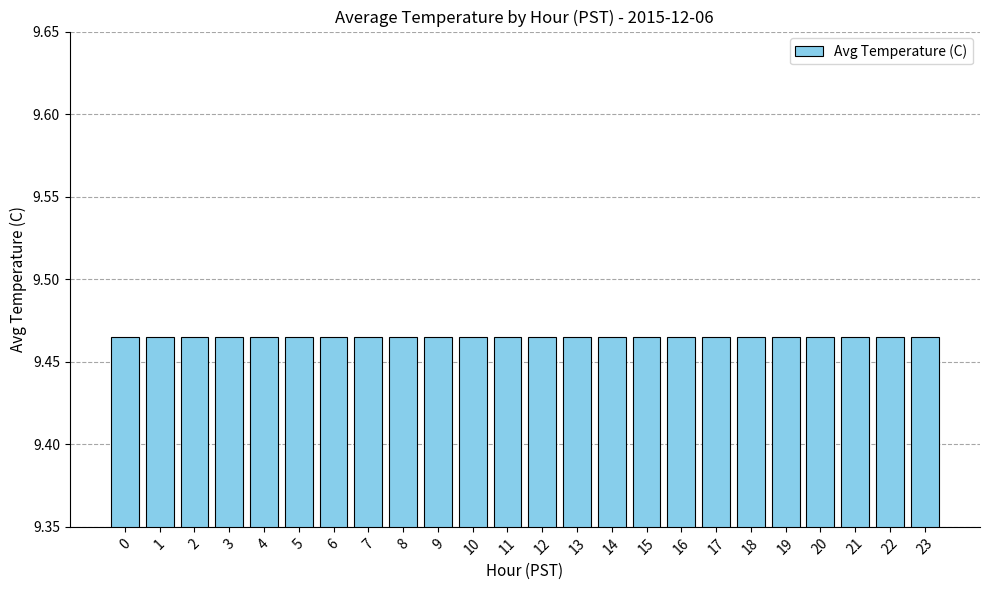

Between 13 and 11, which is larger?

13